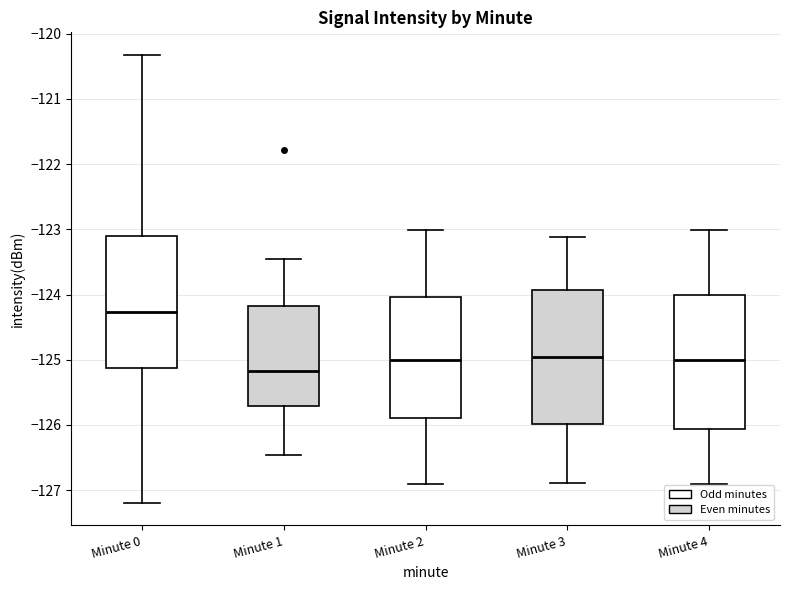

Reading left to right, transcribe this box plot: for each box, give where its median line is, the range the box spans, and where its two whiskers end, as read against the y-axis. The values are not printed on the chart, so give them approximately, as read against the axis.

Minute 0: median -124.3, box -125.1 to -123.1, whiskers -127.2 to -120.3
Minute 1: median -125.2, box -125.7 to -124.2, whiskers -126.5 to -123.5
Minute 2: median -125.0, box -125.9 to -124.0, whiskers -126.9 to -123.0
Minute 3: median -125.0, box -126.0 to -123.9, whiskers -126.9 to -123.1
Minute 4: median -125.0, box -126.1 to -124.0, whiskers -126.9 to -123.0